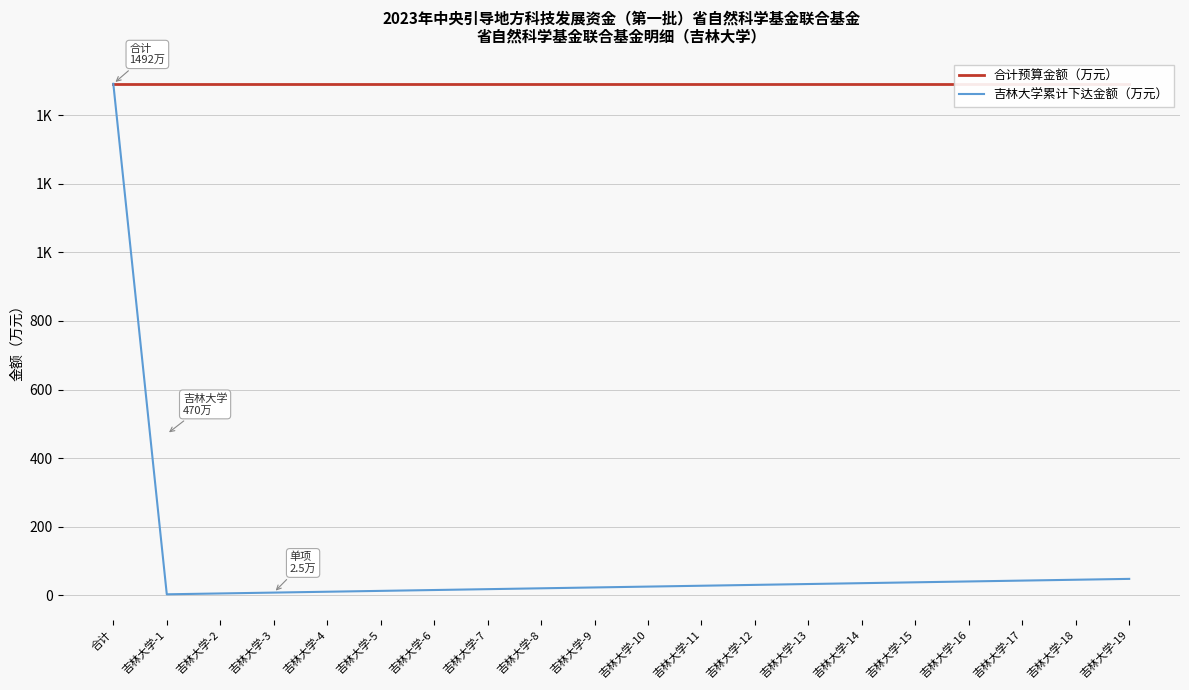

True or false: 合计预算金额（万元） and 吉林大学累计下达金额（万元） intersect in this chart.

False